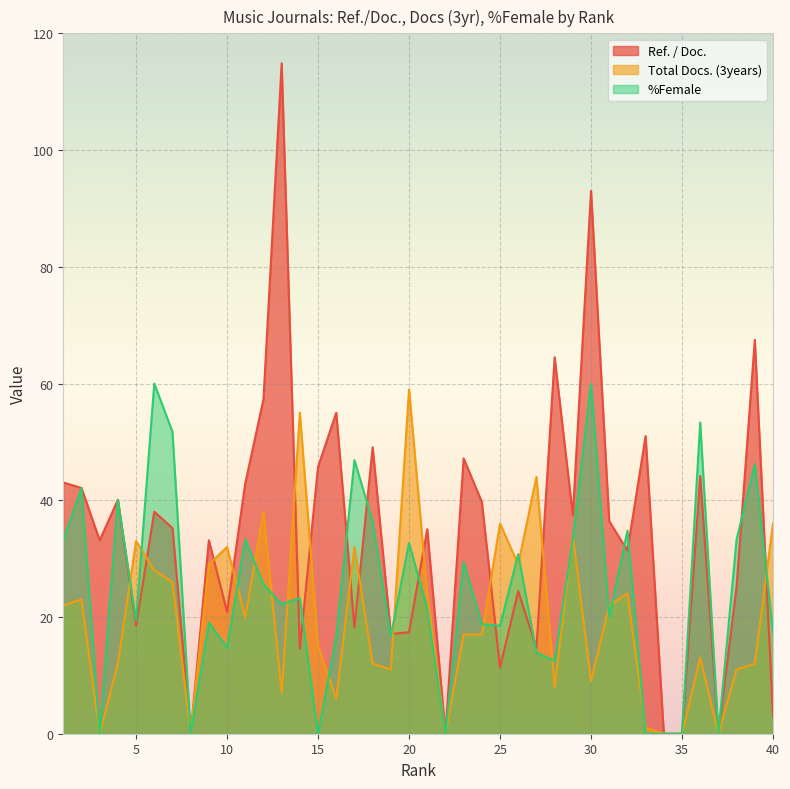

What is the value of the %Female point at the 11th from the left?

33.3